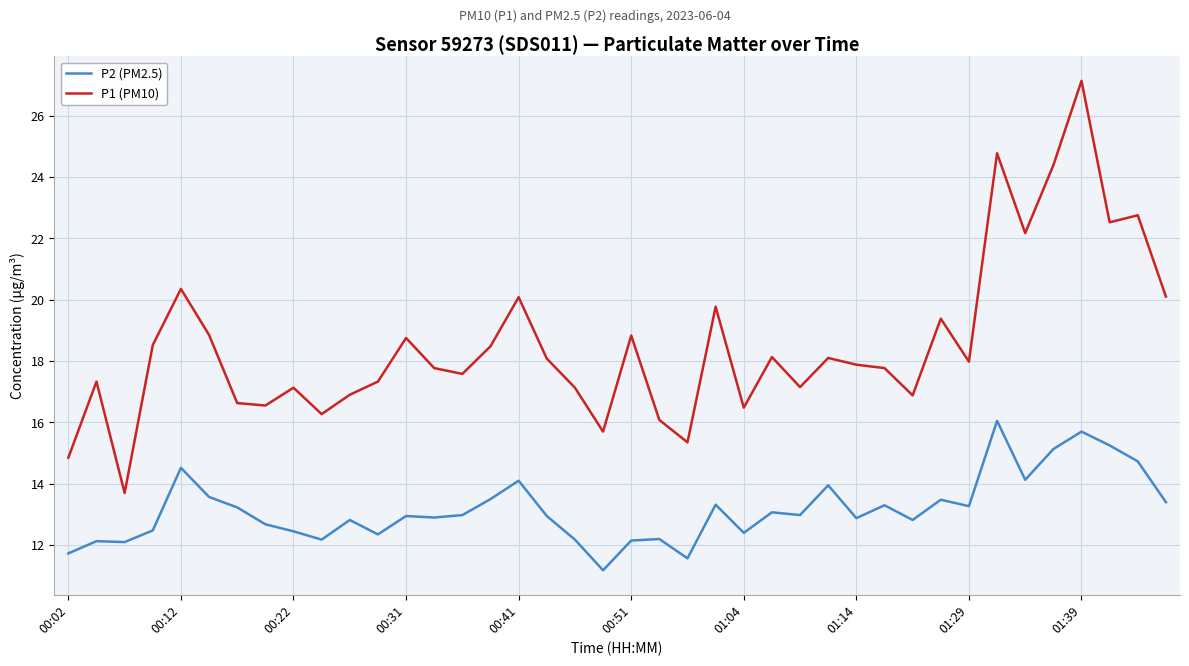

Which series has the largest total across all categories?

P1 (PM10)